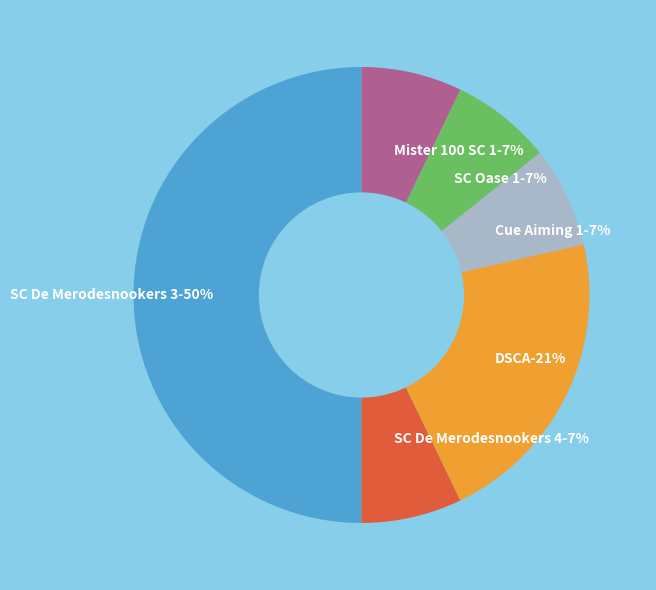

Do SC De Merodesnookers 4 and SC De Merodesnookers 3 together represent more than half of the pie?

Yes